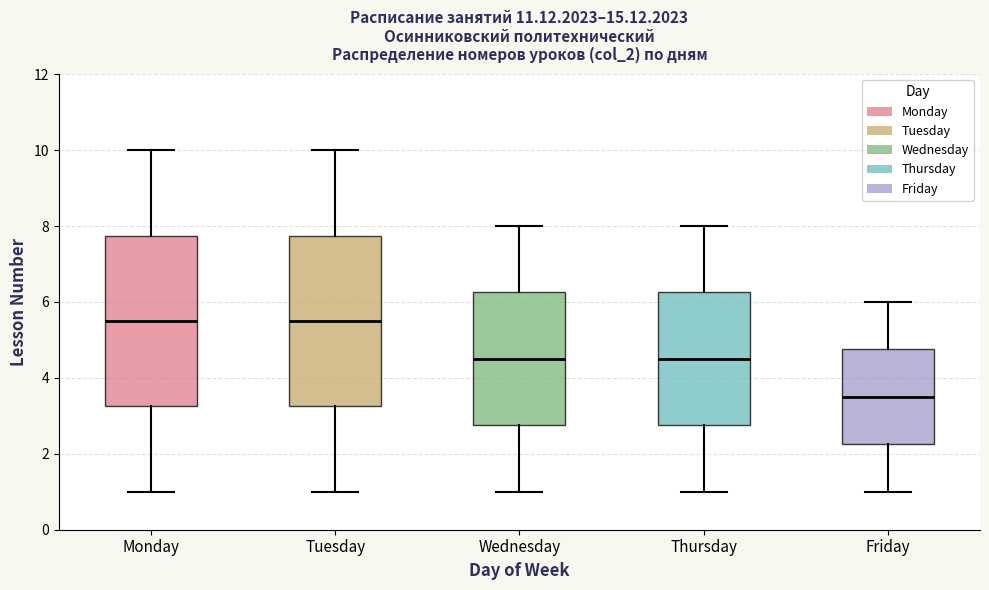

Where does the upper whisker of the box for Wednesday end on the y-axis? The values are not printed on the chart, so give them approximately, as read against the axis.

8.0